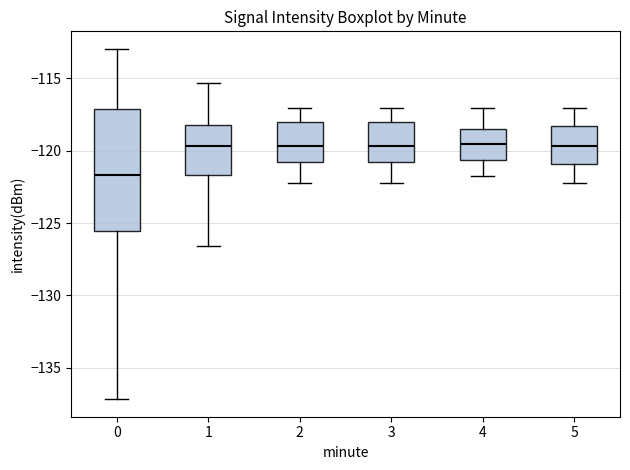

Reading left to right, transcribe this box plot: for each box, give where its median line is, the range the box spans, and where its two whiskers end, as read against the y-axis. The values are not printed on the chart, so give them approximately, as read against the axis.

0: median -121.5, box -125.5 to -117.0, whiskers -137.0 to -113.0
1: median -119.5, box -121.5 to -118.0, whiskers -126.5 to -115.5
2: median -119.5, box -121.0 to -118.0, whiskers -122.0 to -117.0
3: median -119.5, box -121.0 to -118.0, whiskers -122.0 to -117.0
4: median -119.5, box -120.5 to -118.5, whiskers -121.5 to -117.0
5: median -119.5, box -121.0 to -118.5, whiskers -122.5 to -117.0